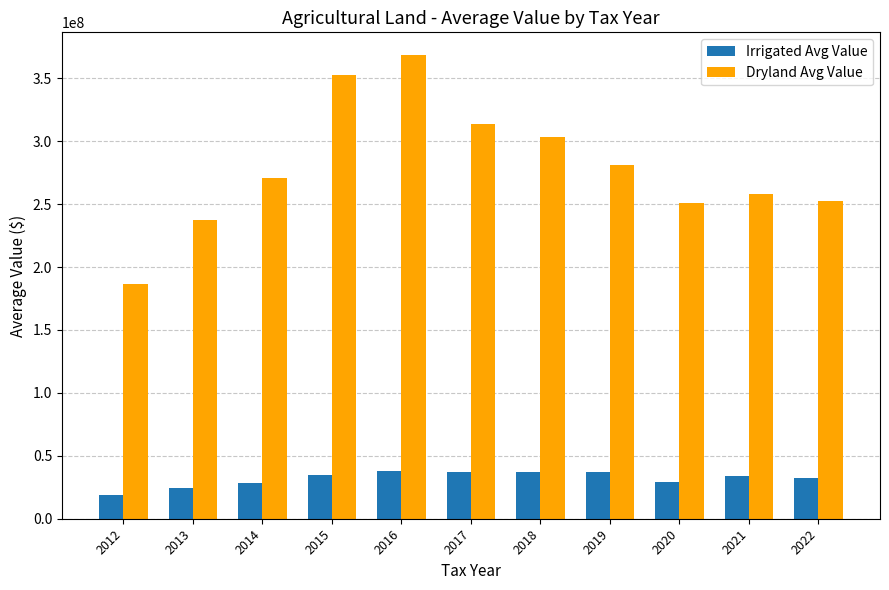

The value of Dryland Avg Value at 2015 is 96900546. True or false?

False